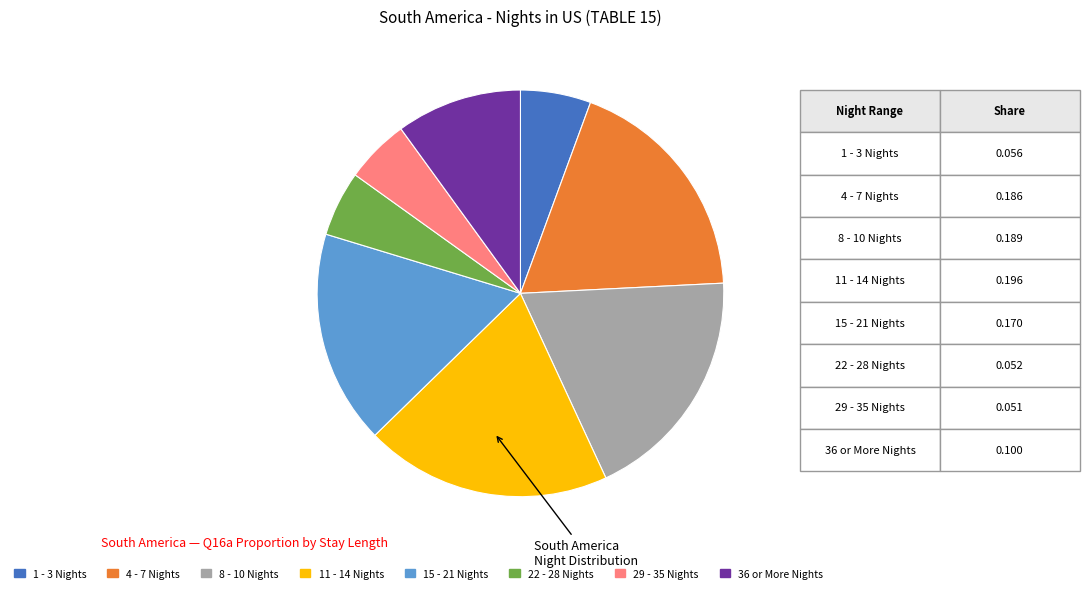

What is the largest slice in the pie chart?

11 - 14 Nights